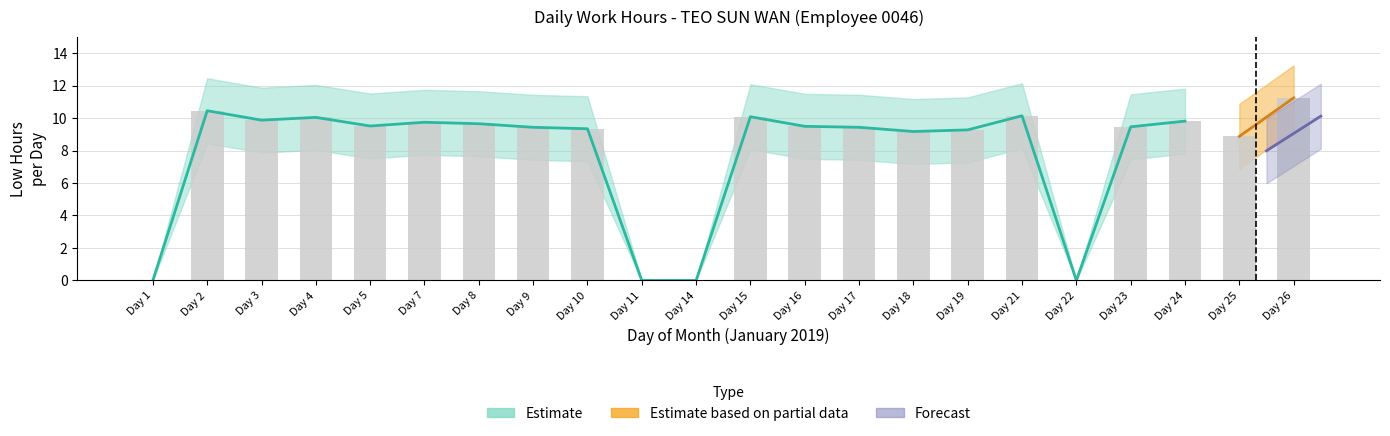

Which category has the lowest value across all series?

Day 1